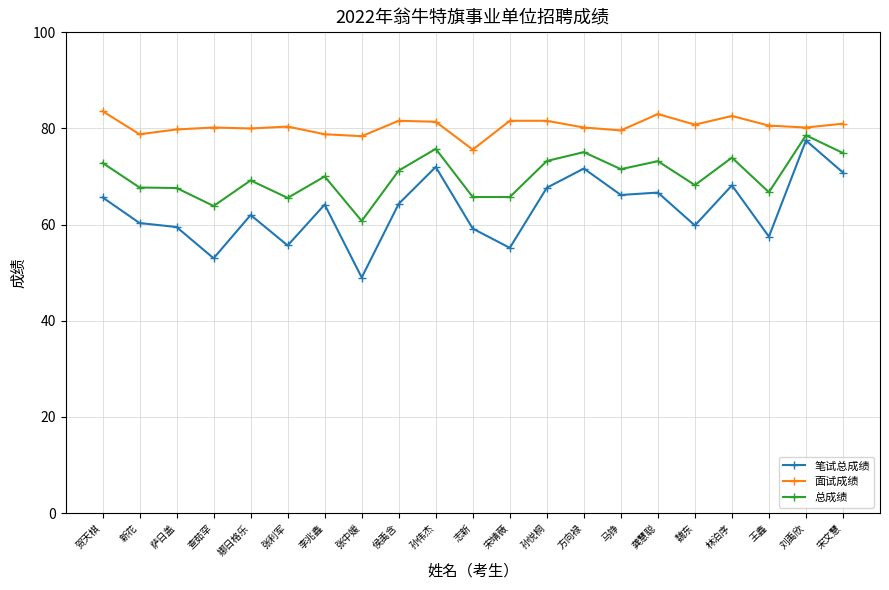

At which category is the sum across all series the highest?

刘禹欣